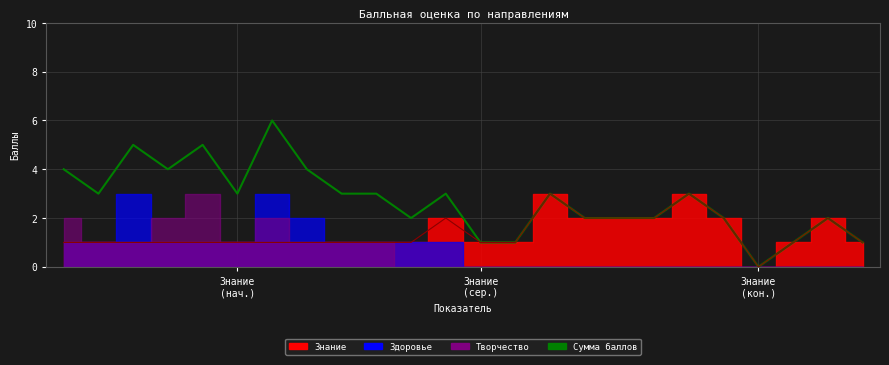

At 9, list the series in order from largest to smallest.

Сумма баллов, Знание (линия)